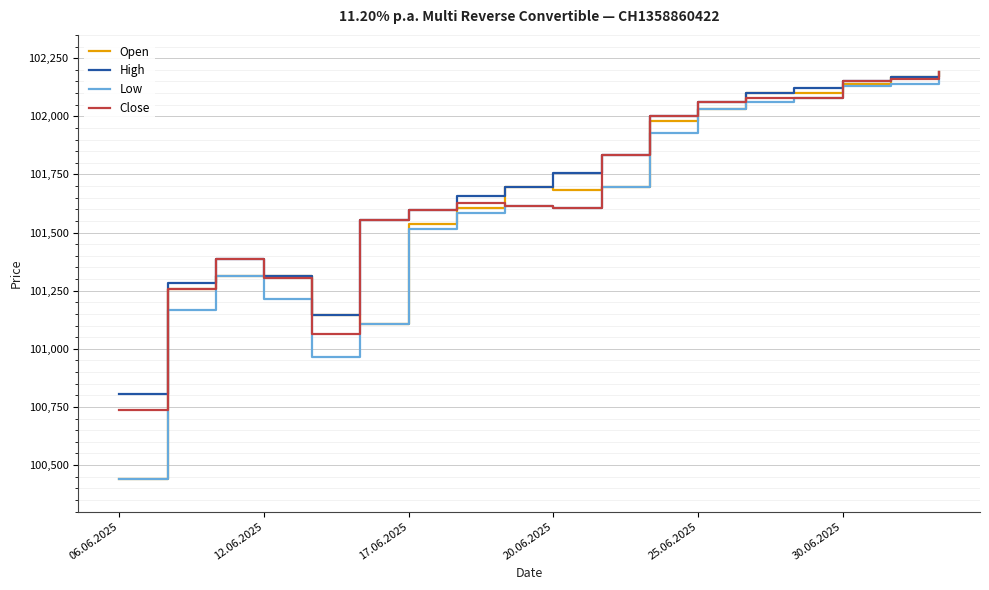

Which series has the largest range (max minus min)?

Open